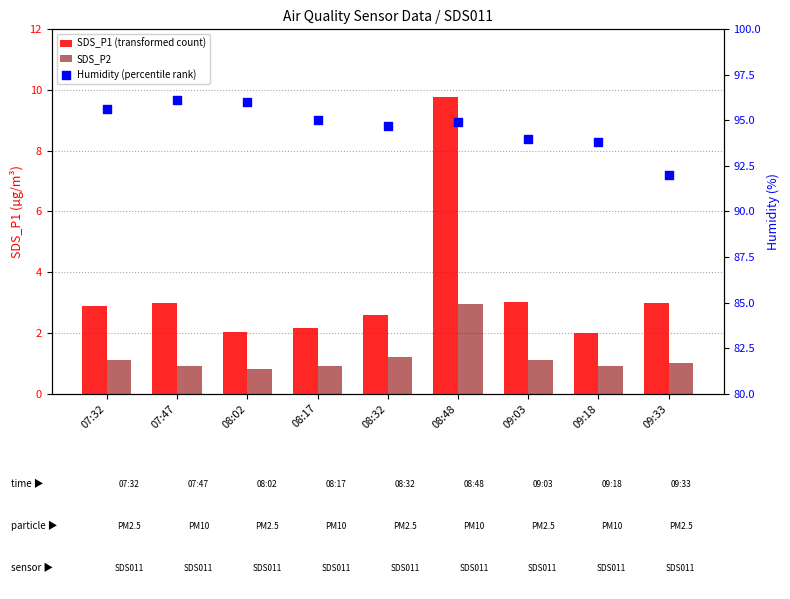

Which series contains the highest Y value?

Humidity (percentile rank)